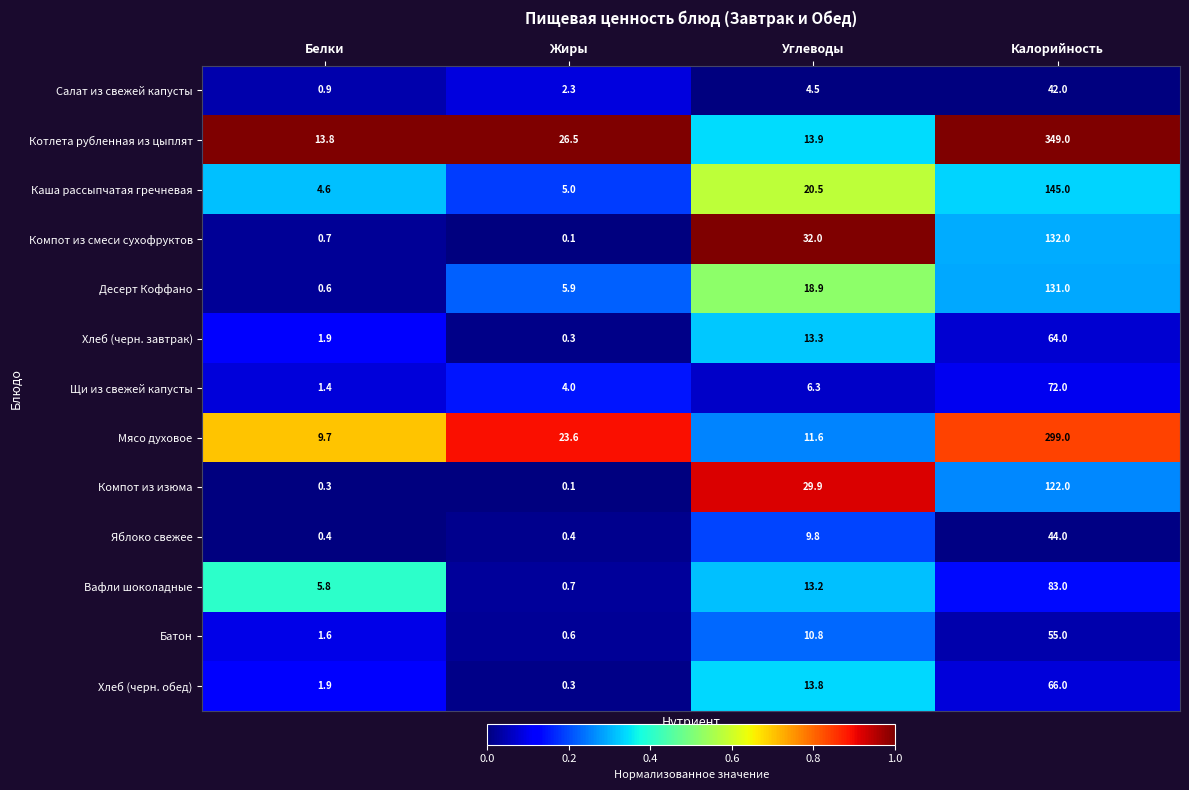

Which label corresponds to the smallest value in the chart?

Жиры